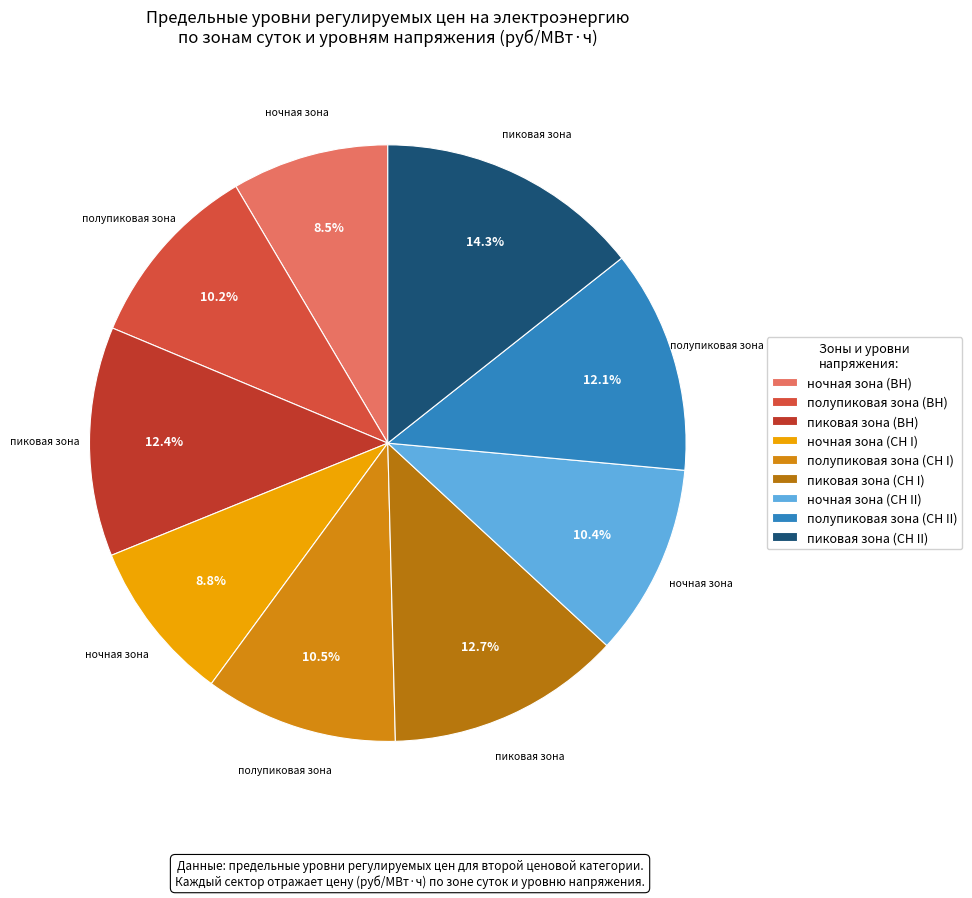

What is the change in value from пиковая зона (СН I) to пиковая зона (СН II)?

+592.4